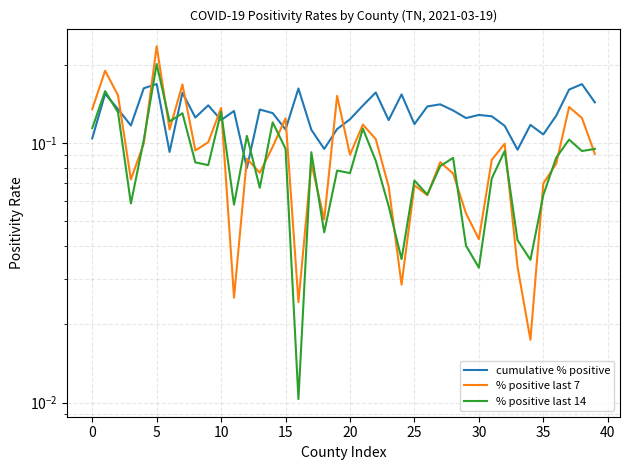

Between 27 and 28, which series saw the biggest shift?

% positive last 7